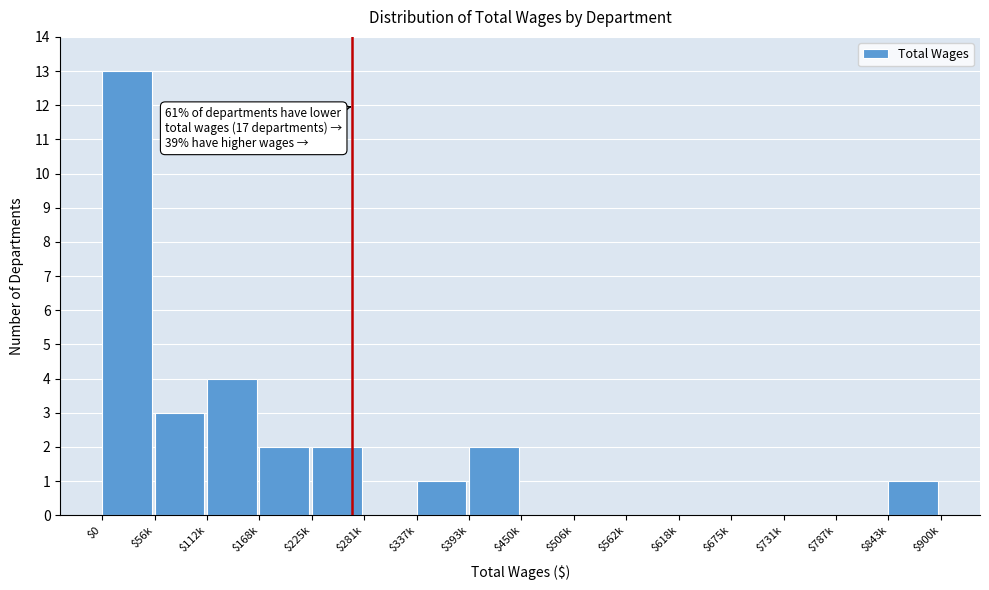

What is the sum of all values?

28